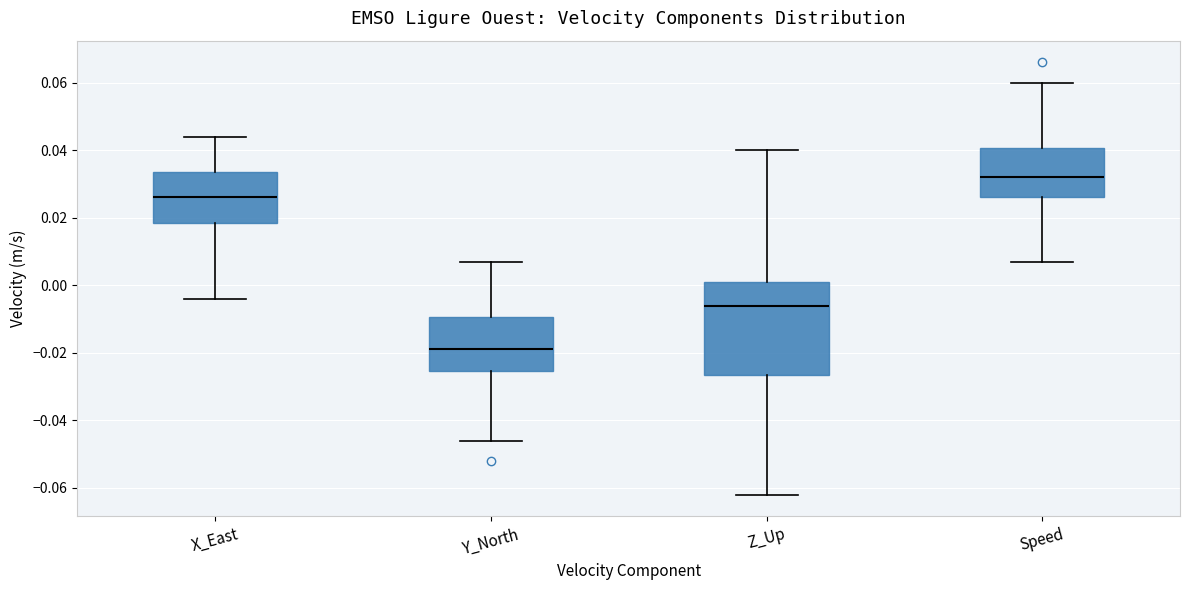

Where does the lower whisker of the box for Speed end on the y-axis? The values are not printed on the chart, so give them approximately, as read against the axis.

0.008